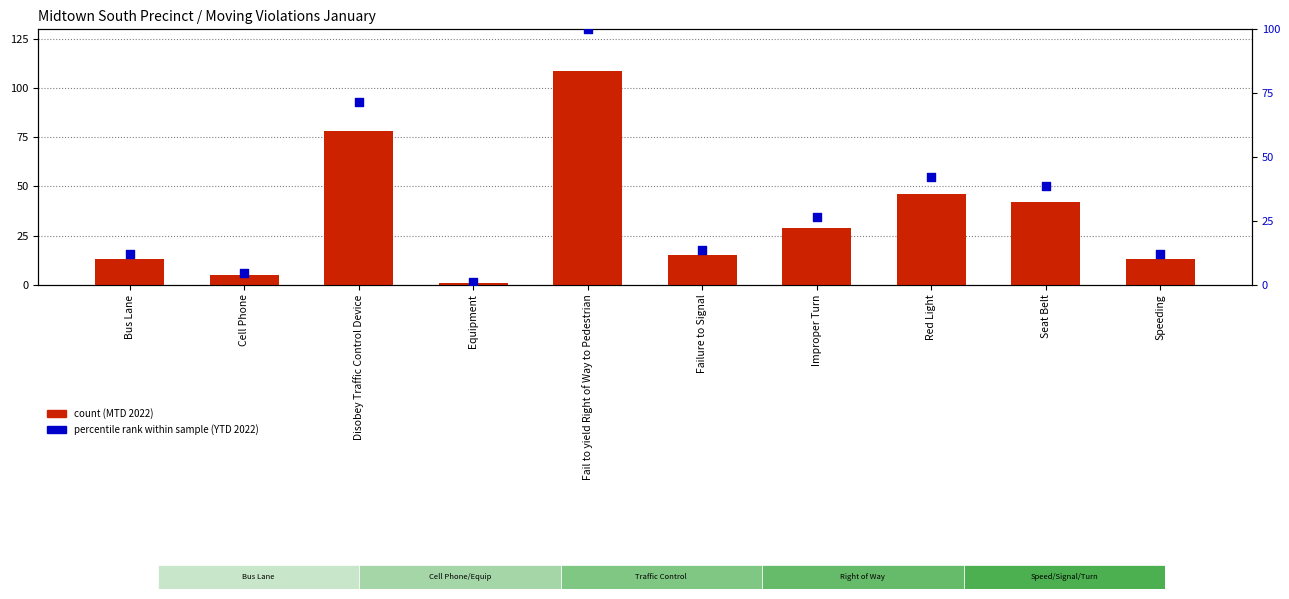

What is the total value across all series at Seat Belt?

80.5